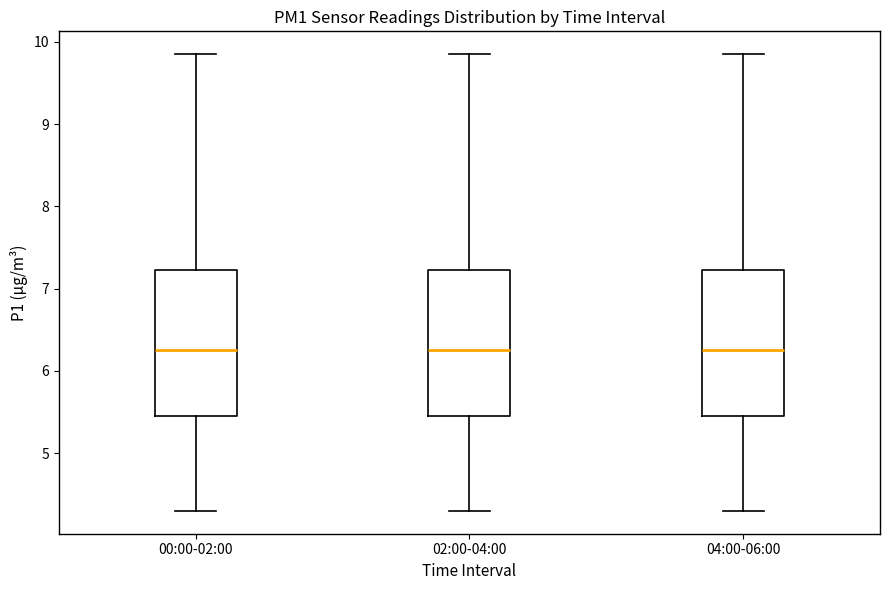

Where does the median line of the box for 04:00-06:00 sit on the y-axis? The values are not printed on the chart, so give them approximately, as read against the axis.

6.3